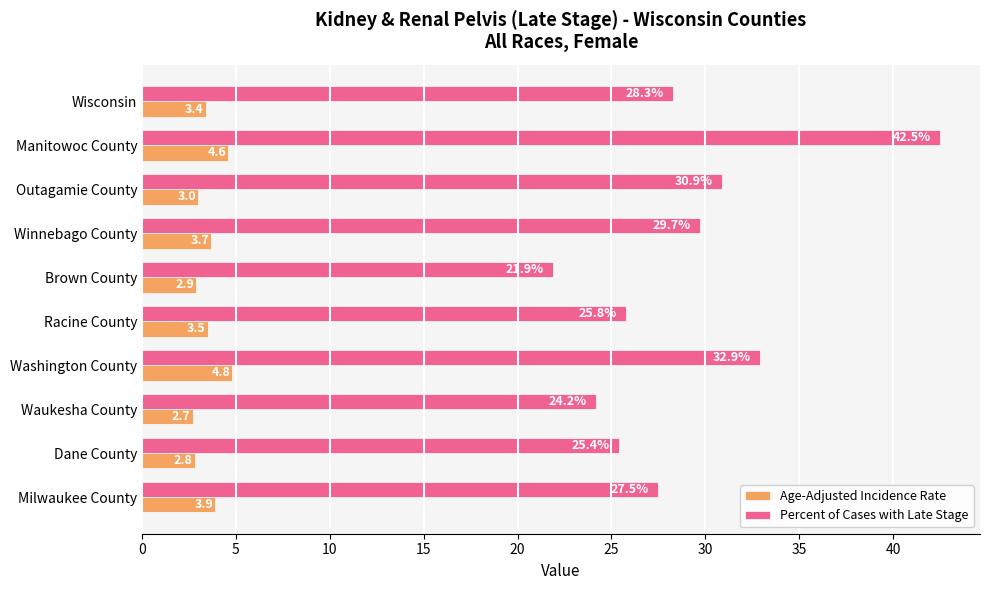

List the labels in order of Age-Adjusted Incidence Rate value, largest first.

Washington County, Manitowoc County, Milwaukee County, Winnebago County, Racine County, Wisconsin, Outagamie County, Brown County, Dane County, Waukesha County